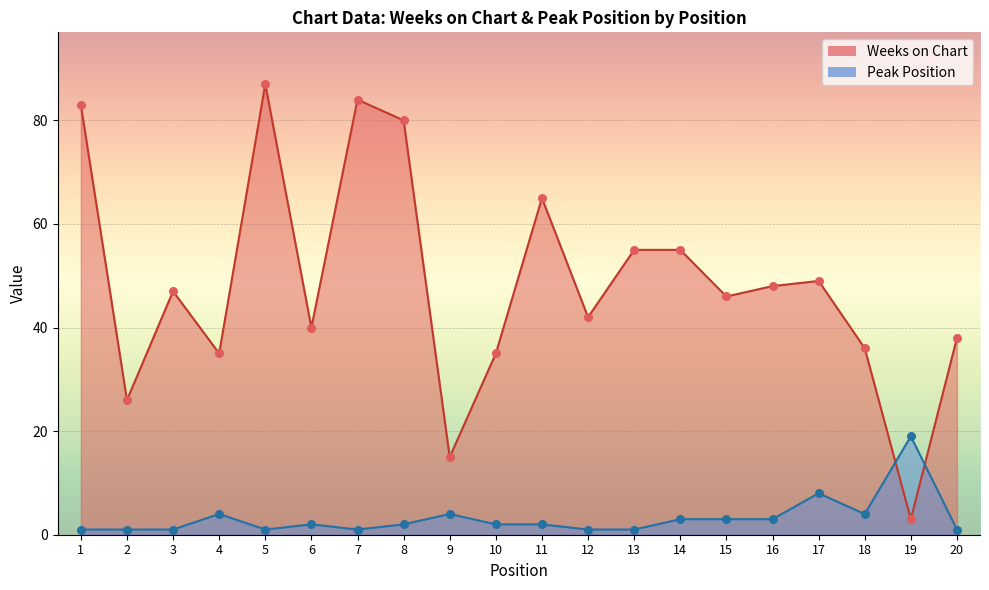

Is the value of Peak Position at 4 greater than the value of Weeks on Chart at 16?

No